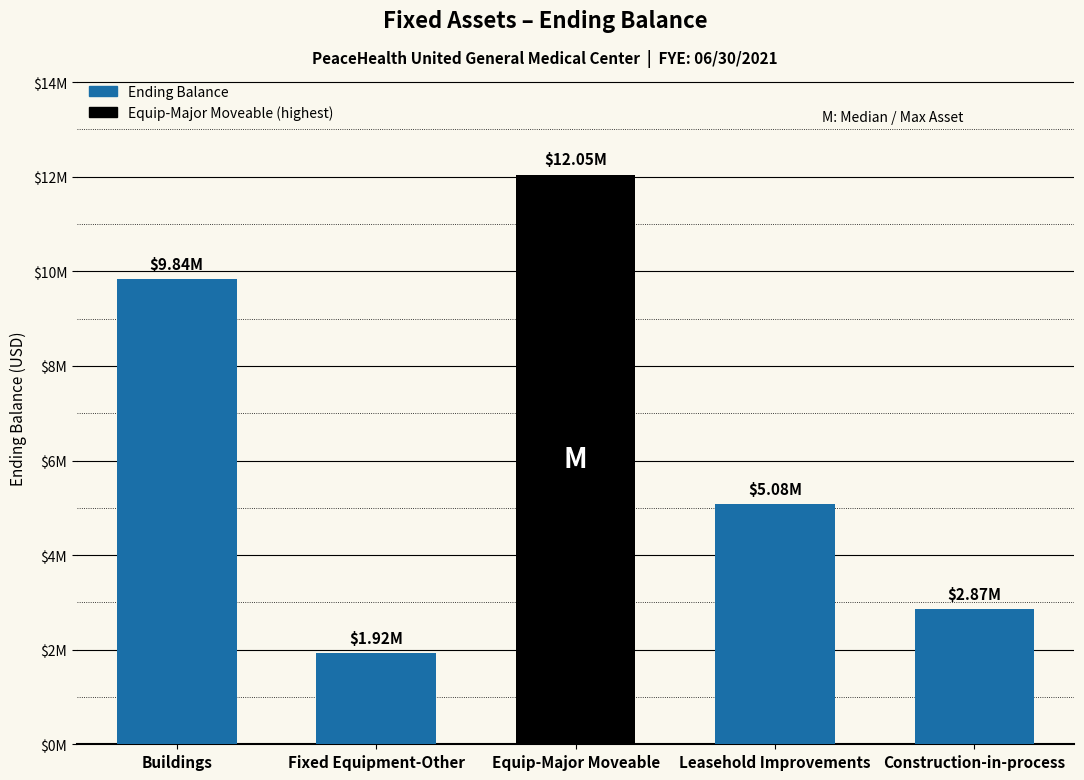

Is it true that the value at Equip-Major Moveable is 2920495.1?

False